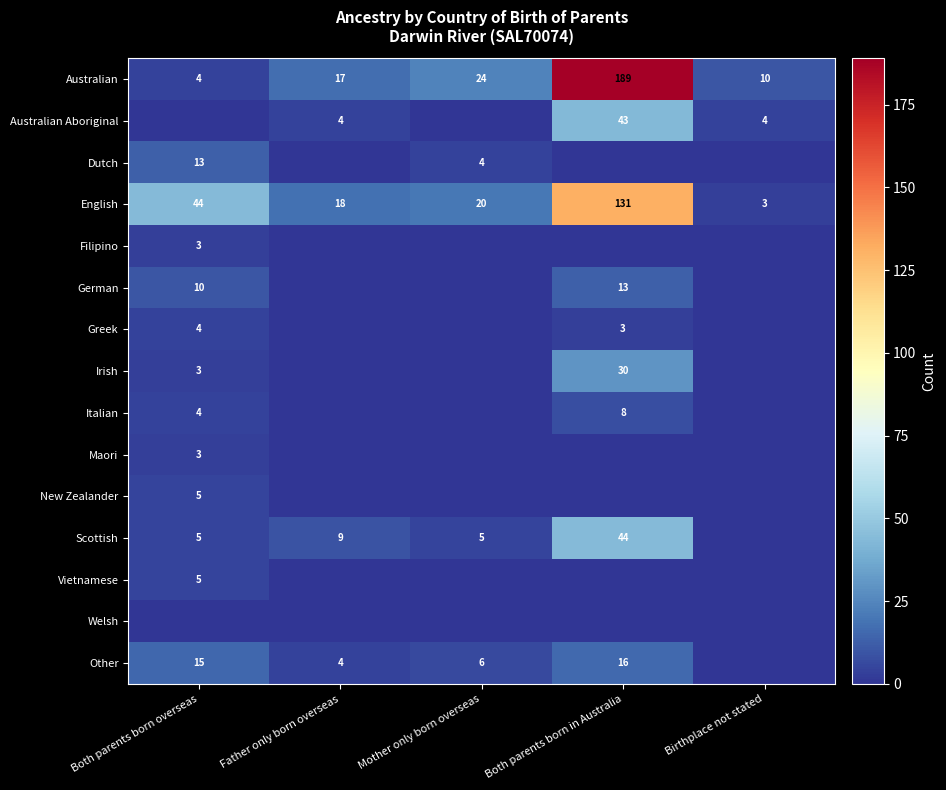

What is the maximum value shown in the chart?

189